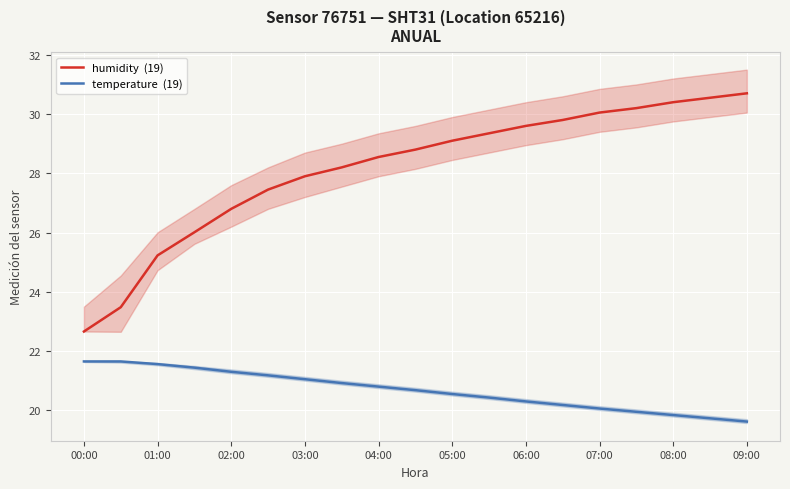

How many series are shown in this chart?

2